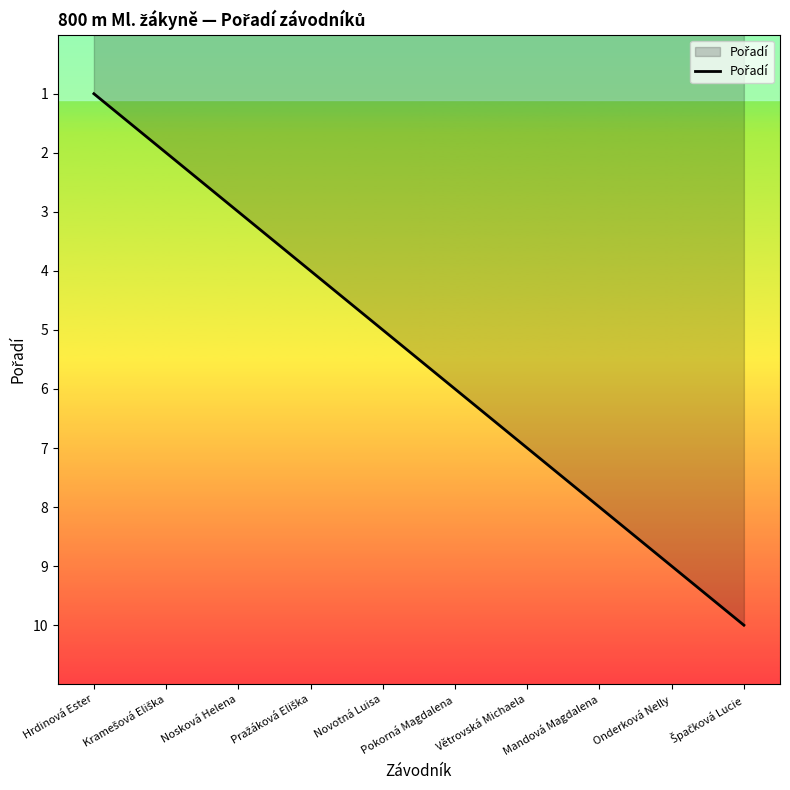

The value at Novotná Luisa is 2. True or false?

False